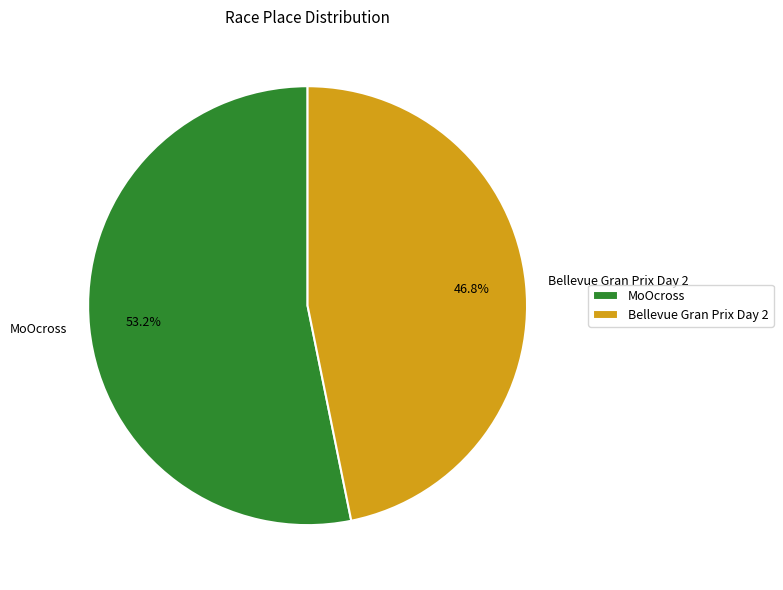

How many slices are in this pie chart?

2